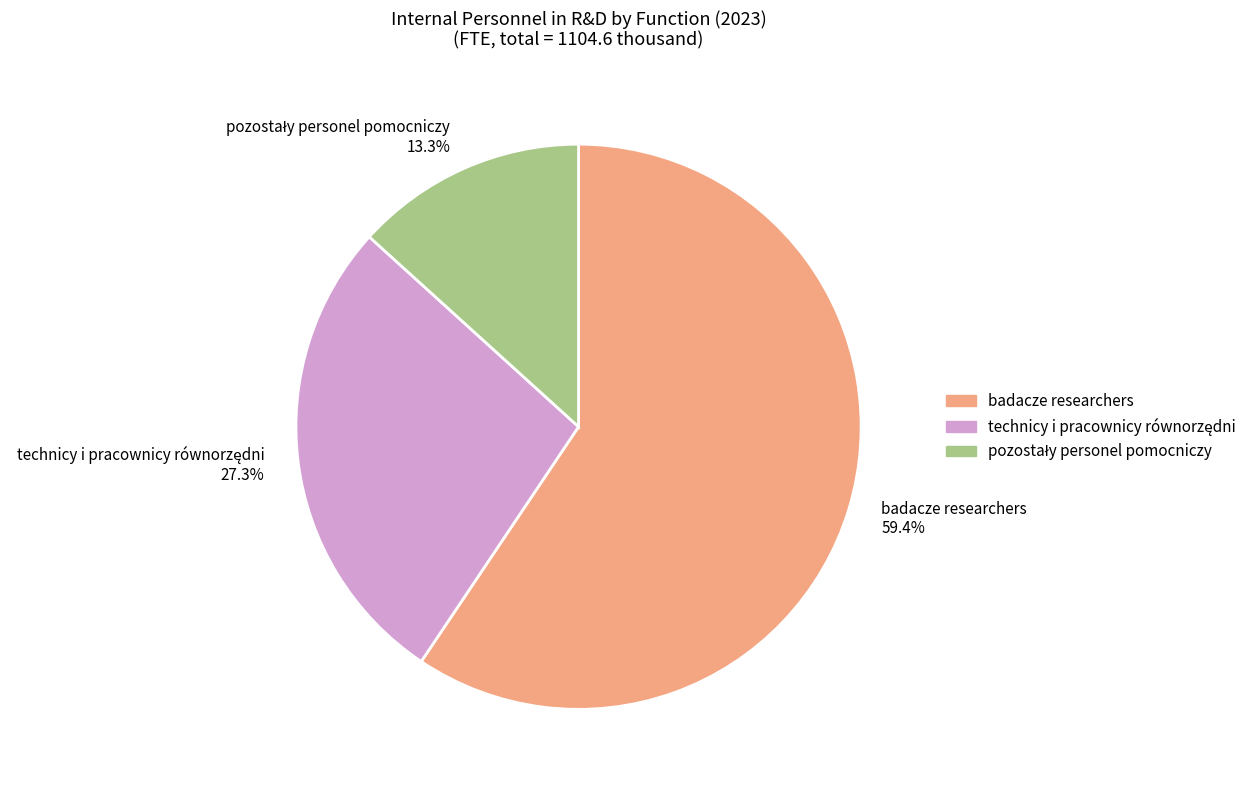

How many slices are in this pie chart?

3